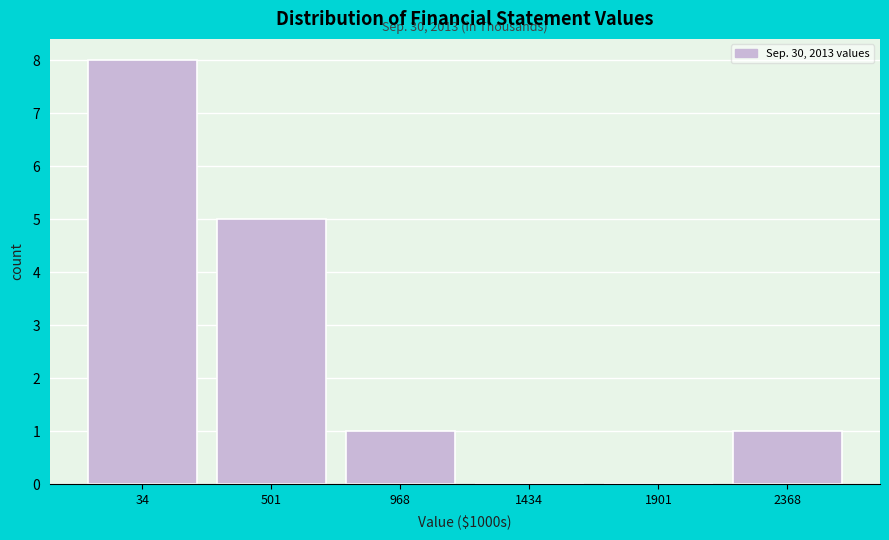

Reading left to right, transcribe all the data shown in this chart.

34=8	501=5	968=1	1434=0	1901=0	2368=1